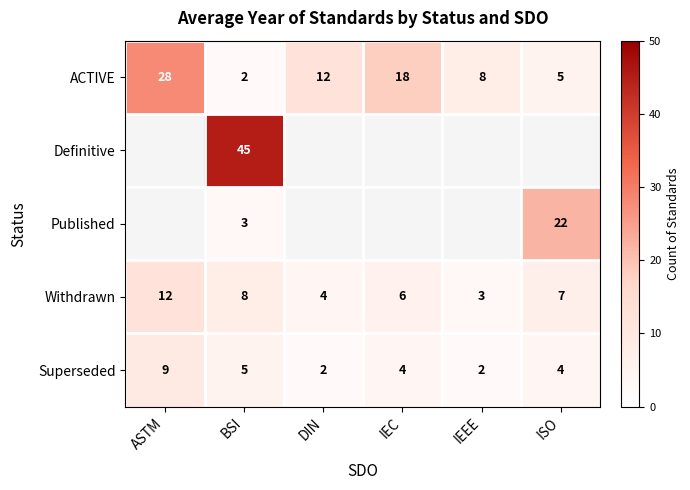

The Withdrawn series shows 4 at DIN. True or false?

True